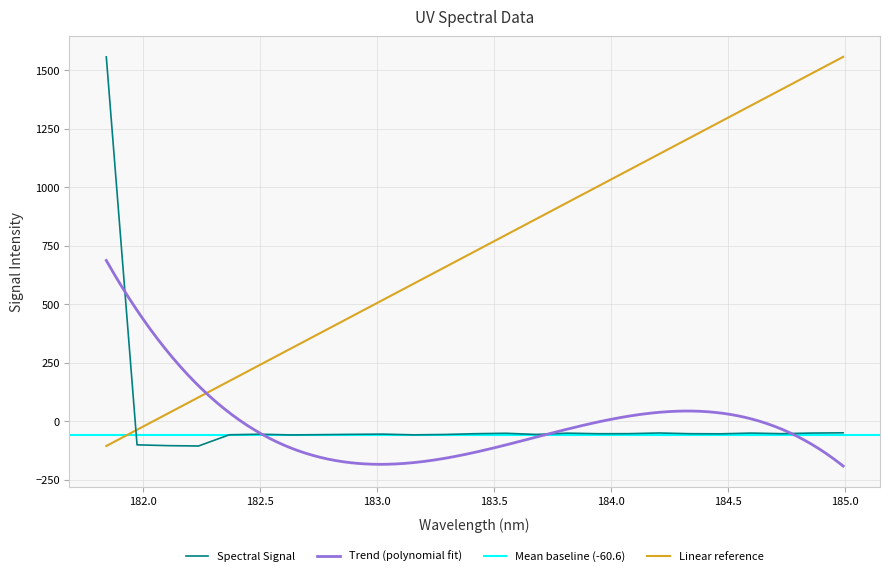

How many points are lower than both their immediate neighbors (excluding endpoints)?

7